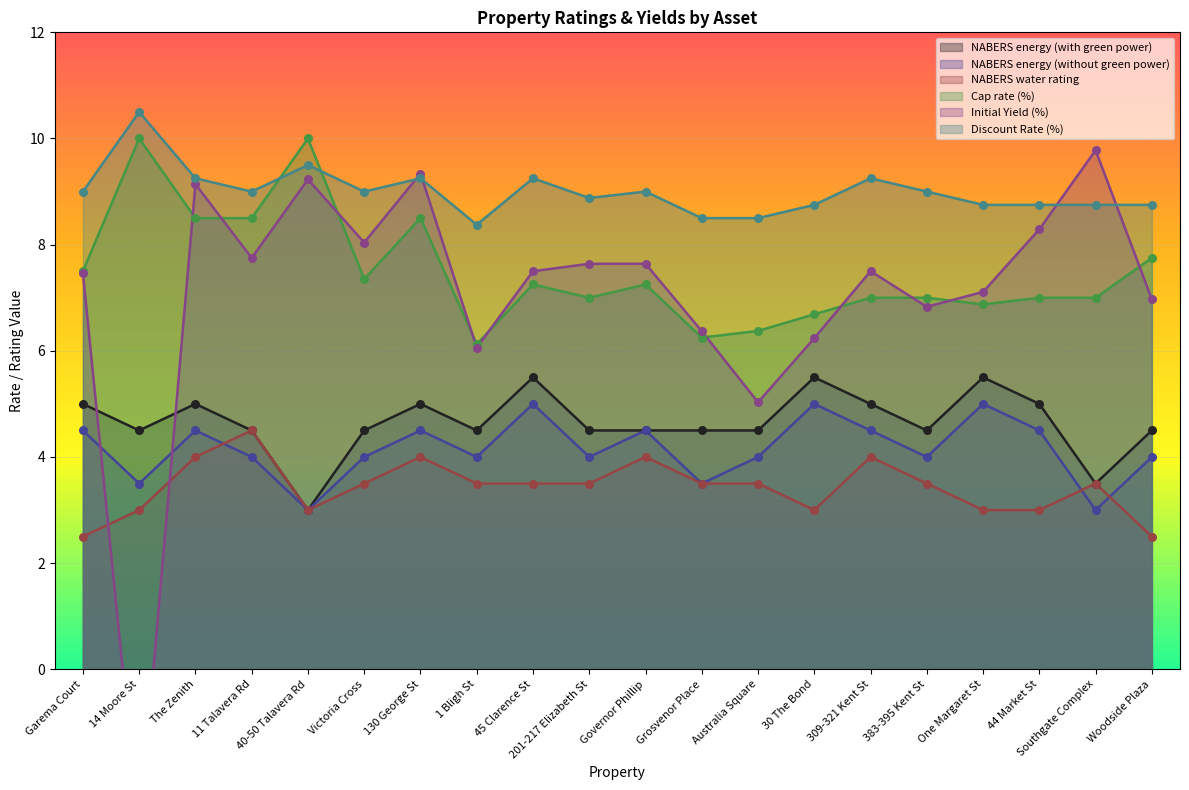

What is the total value across all series at Governor Phillip?

36.9